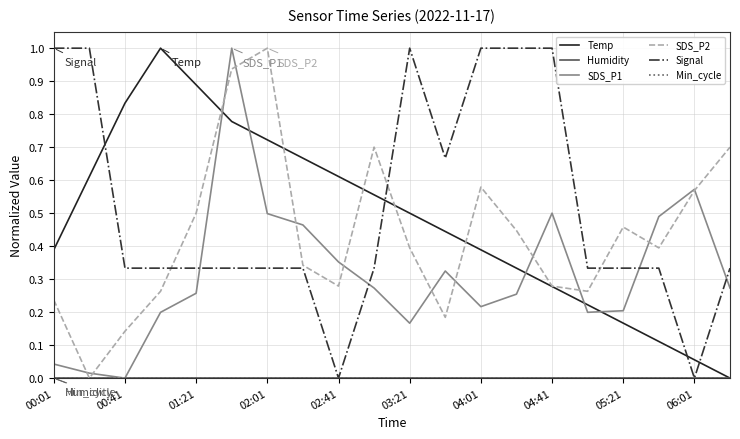

Does the chart have visible grid lines?

Yes